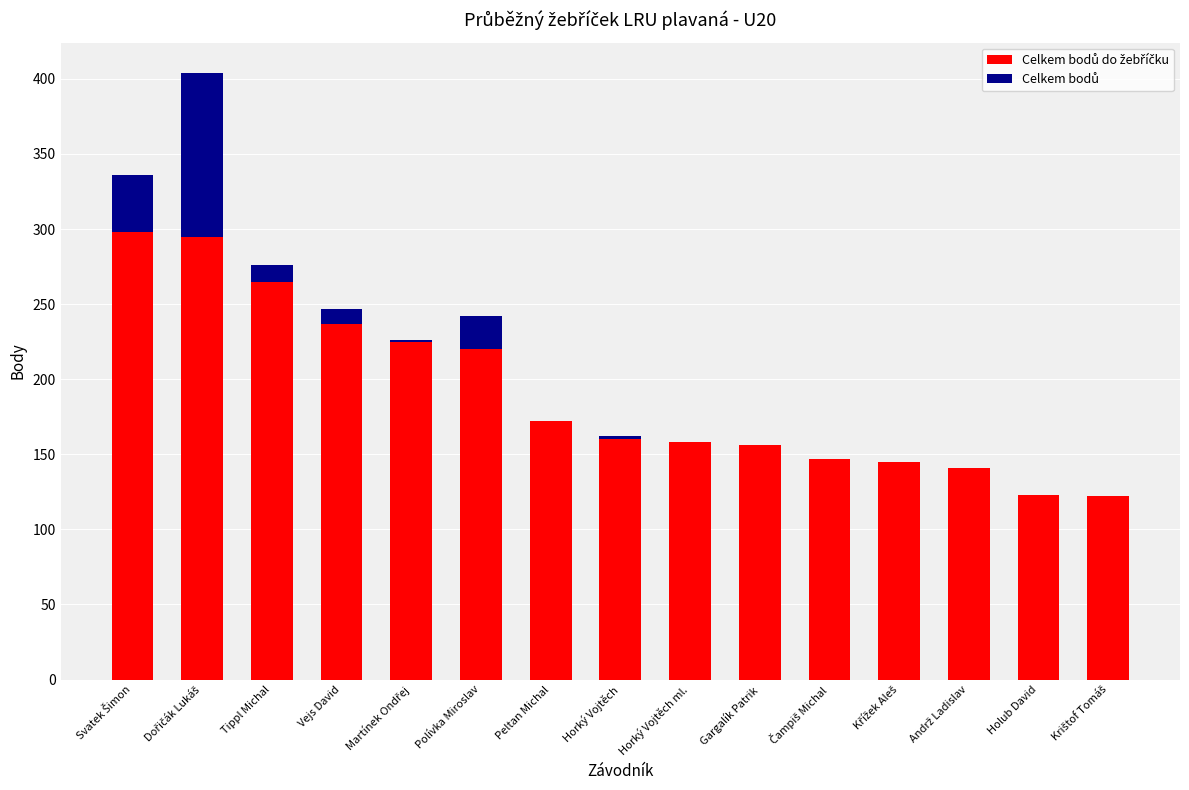

Does the chart contain stacked bars?

Yes